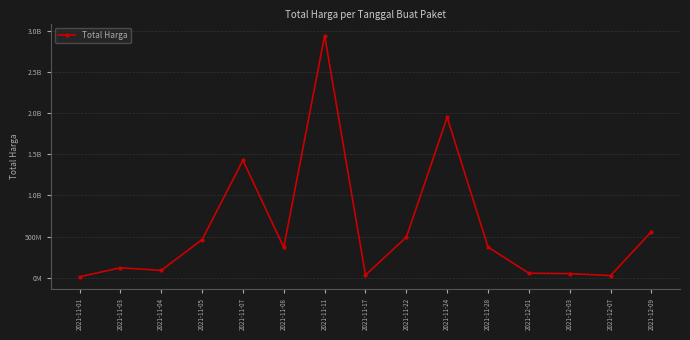

Does the chart have visible grid lines?

Yes